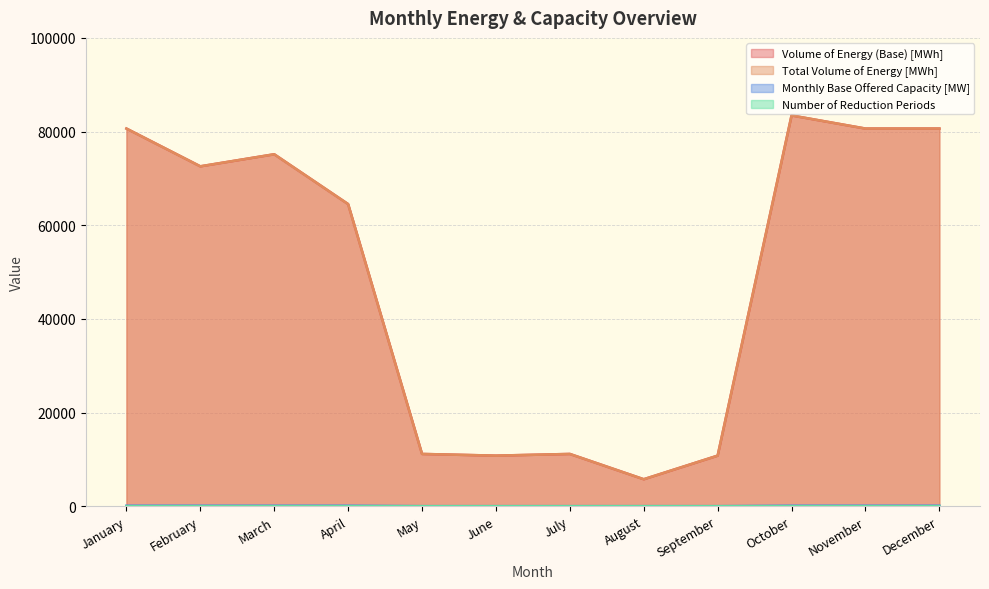

Which category has the lowest value across all series?

May